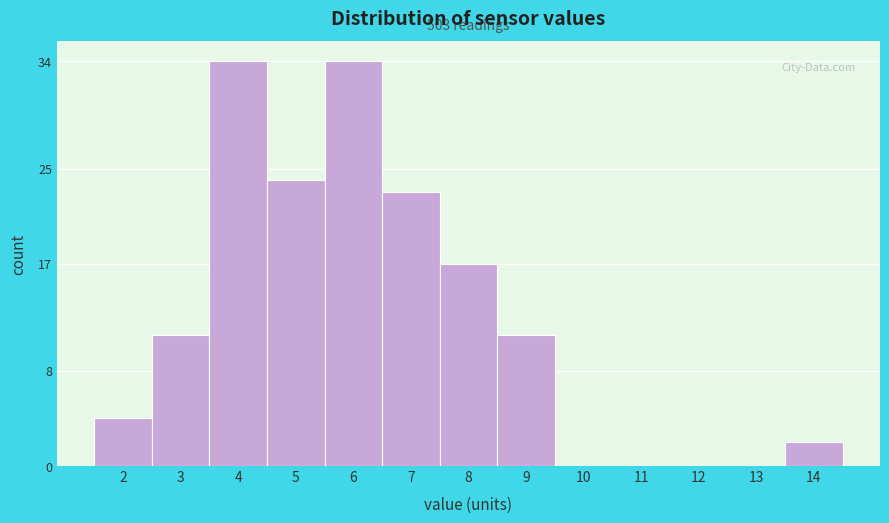

Reading left to right, transcribe all the data shown in this chart.

2=4	3=11	4=34	5=24	6=34	7=23	8=17	9=11	10=0	11=0	12=0	13=0	14=2